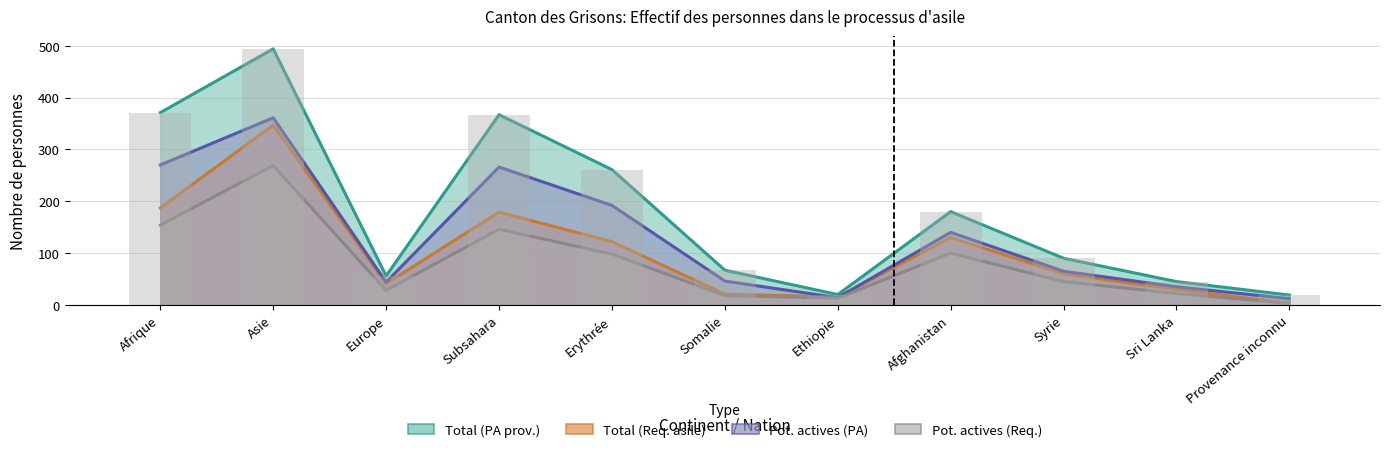

How many groups of bars are there?

11